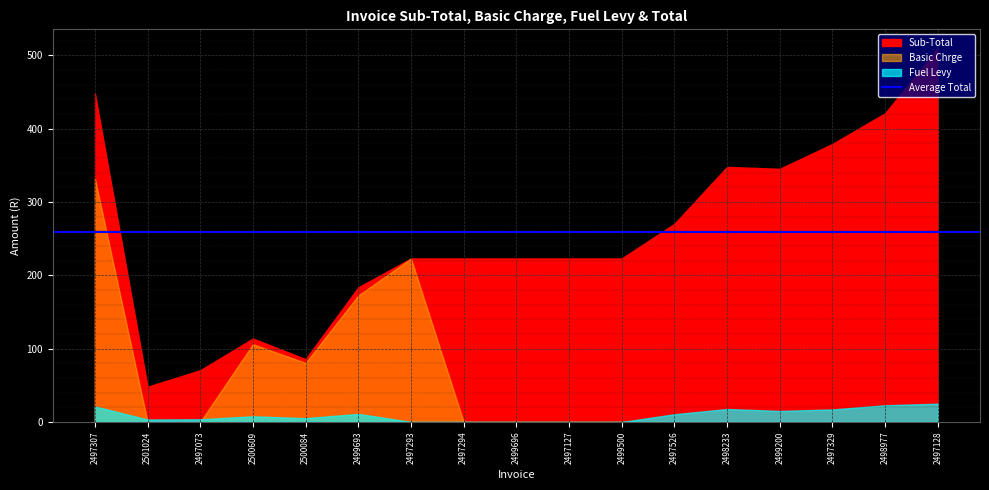

At which label is Sub-Total closest to 279?

2497526